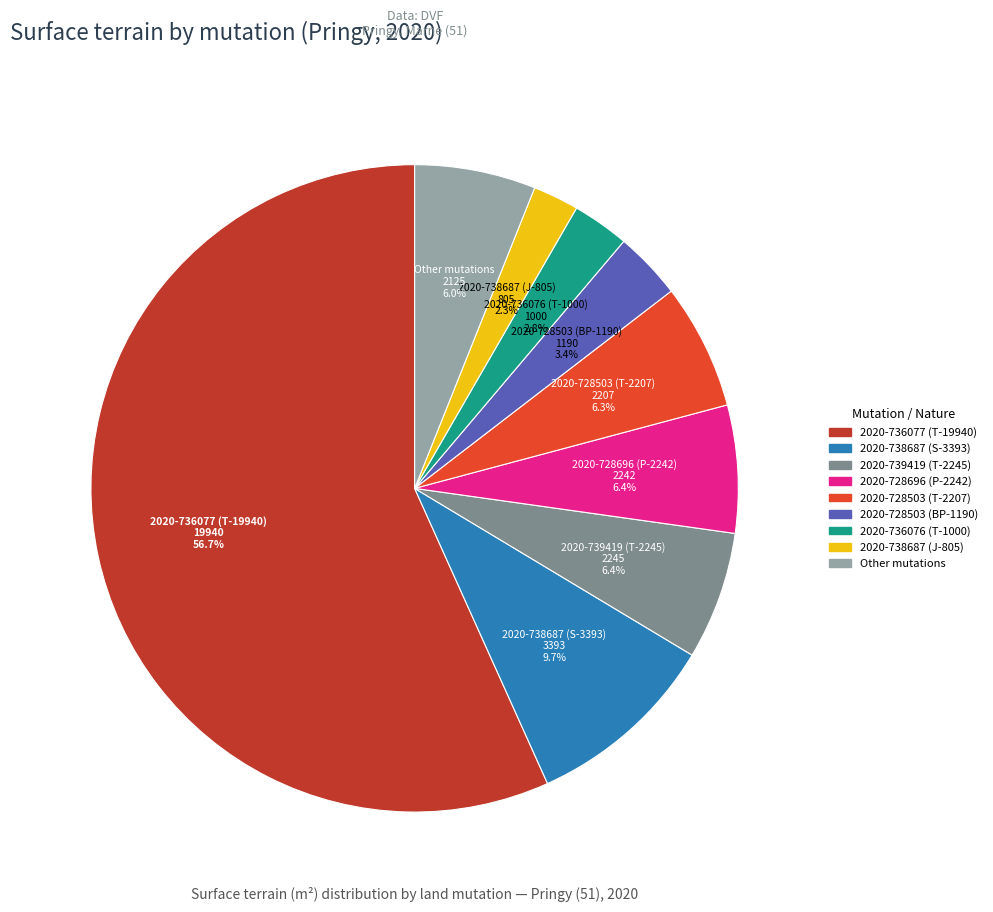

Is there a majority slice in this chart?

Yes